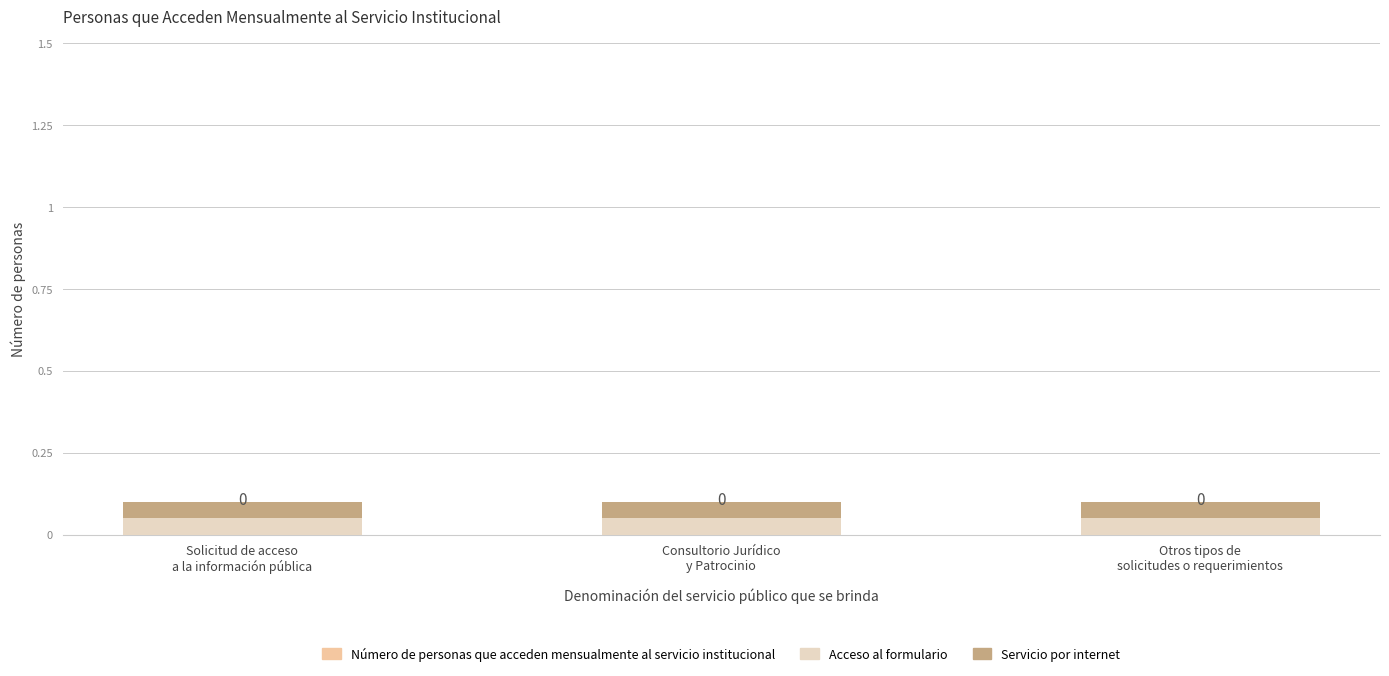

Between Consultorio Jurídico
y Patrocinio and Otros tipos de
solicitudes o requerimientos, which is larger?

Consultorio Jurídico
y Patrocinio